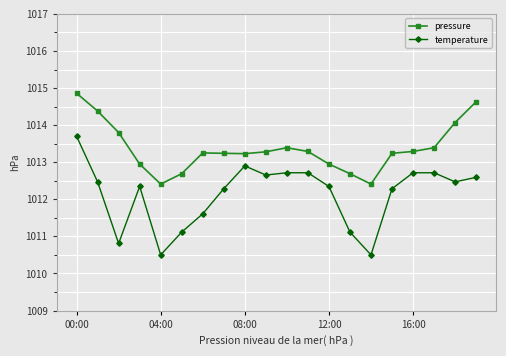

Rank the series by their maximum value, from lowest to highest.

temperature, pressure